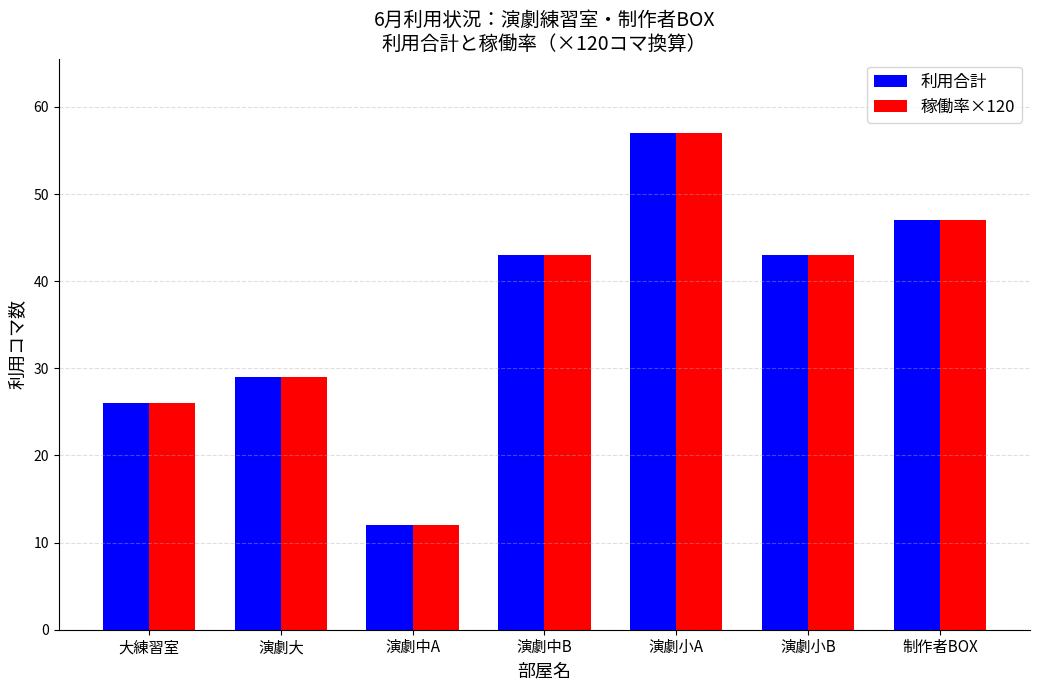

Which category has the lowest value in the 利用合計 series?

演劇中A